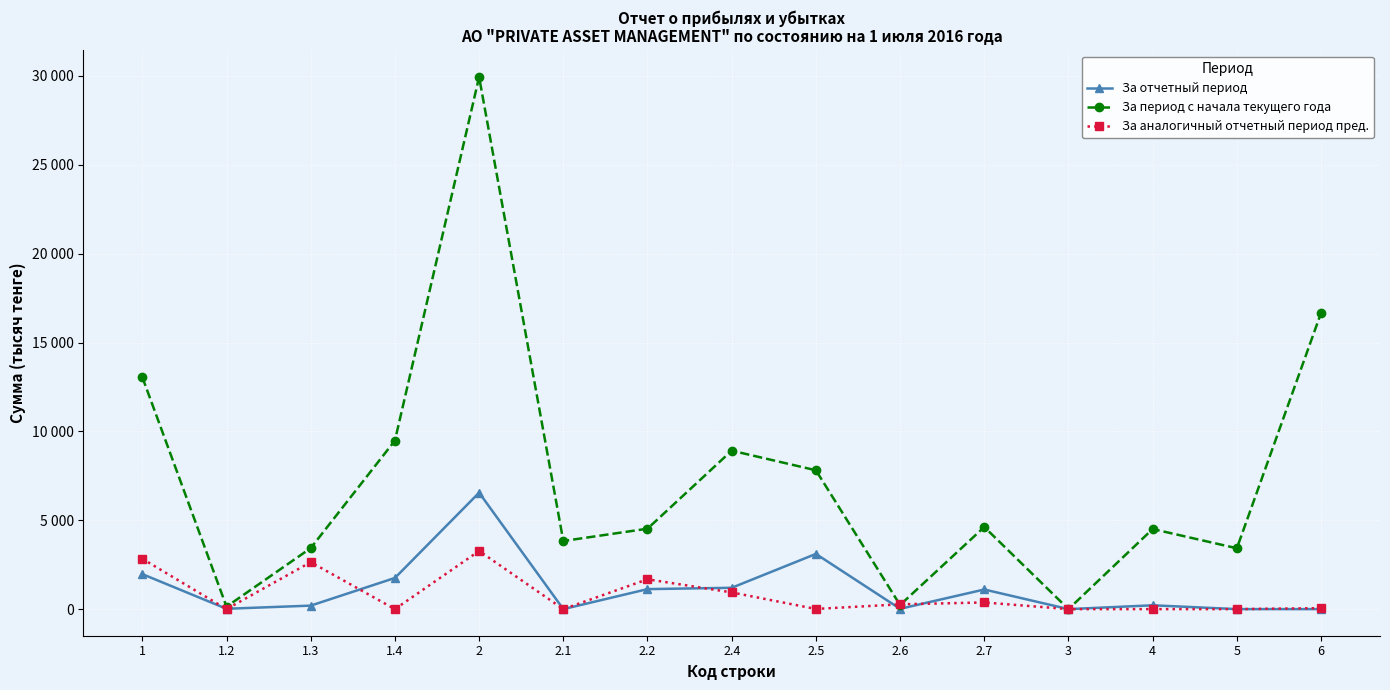

Rank the series by their maximum value, from lowest to highest.

За аналогичный отчетный период пред., За отчетный период, За период с начала текущего года